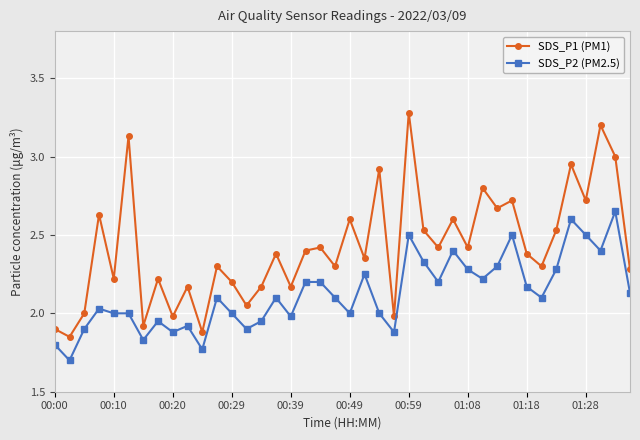

Is this an area chart (filled region under the line)?

No